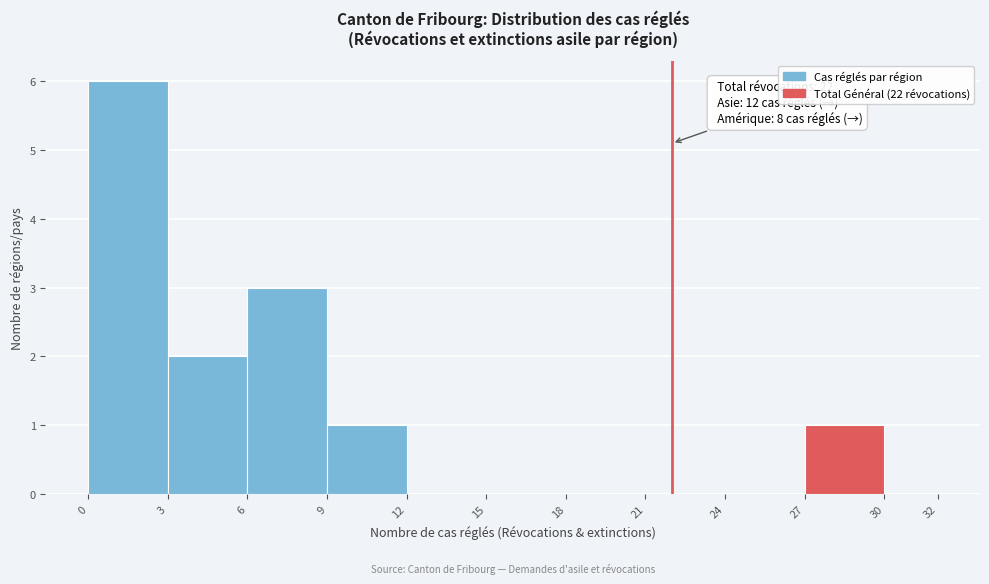

Which range on the x-axis has the tallest bar?

0 to 3